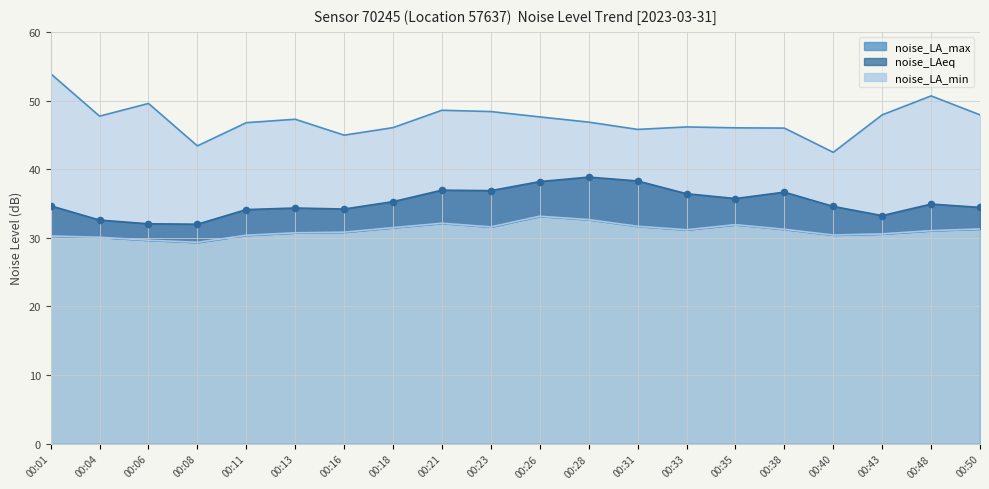

Which series reaches the maximum Y coordinate?

noise_LA_max